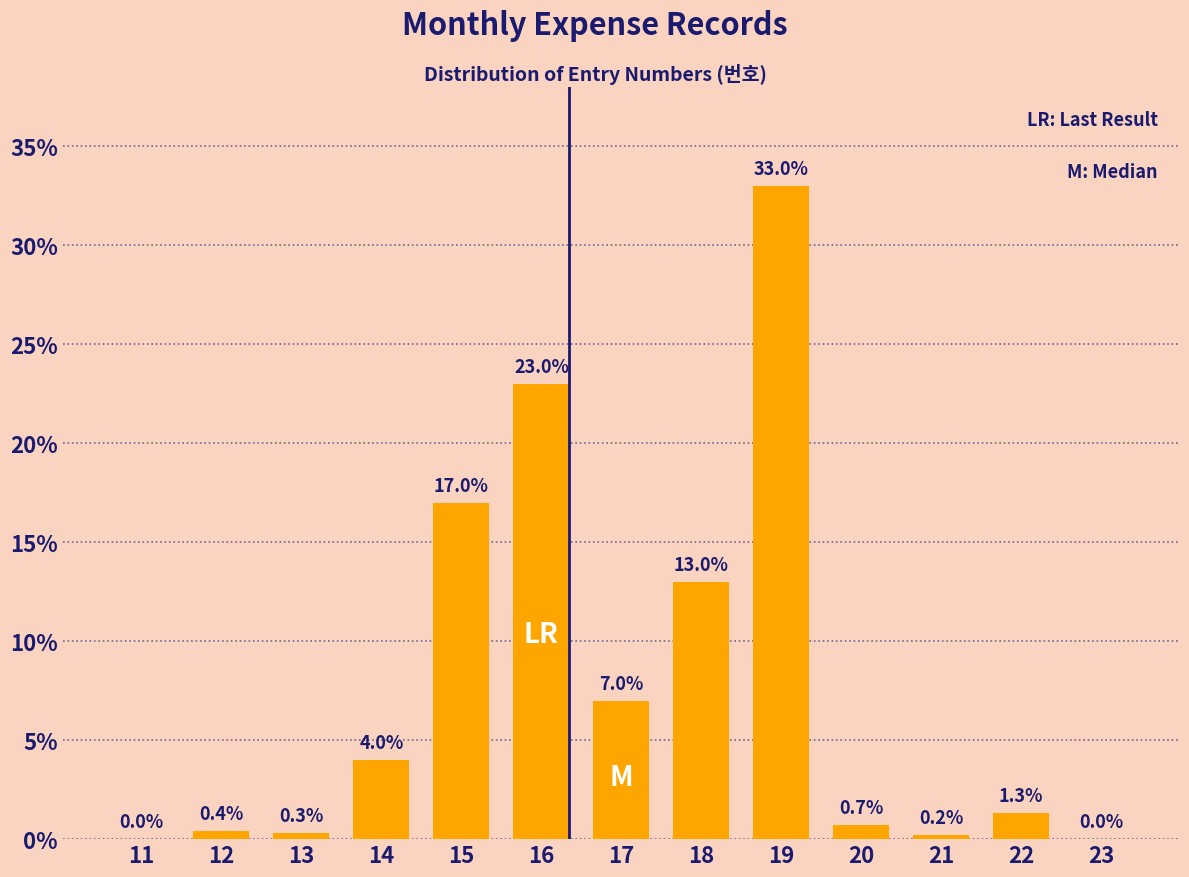

Reading right to left, extract all data points from this chart.

23=0.0	22=1.3	21=0.2	20=0.7	19=33.0	18=13.0	17=7.0	16=23.0	15=17.0	14=4.0	13=0.3	12=0.4	11=0.0